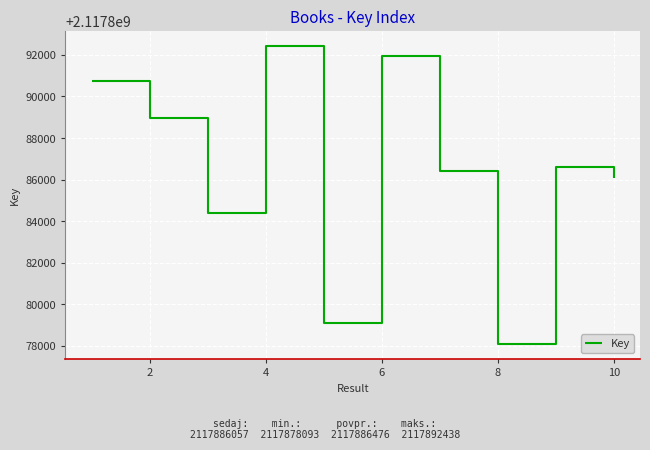

What is the greatest value displayed?

2117892438